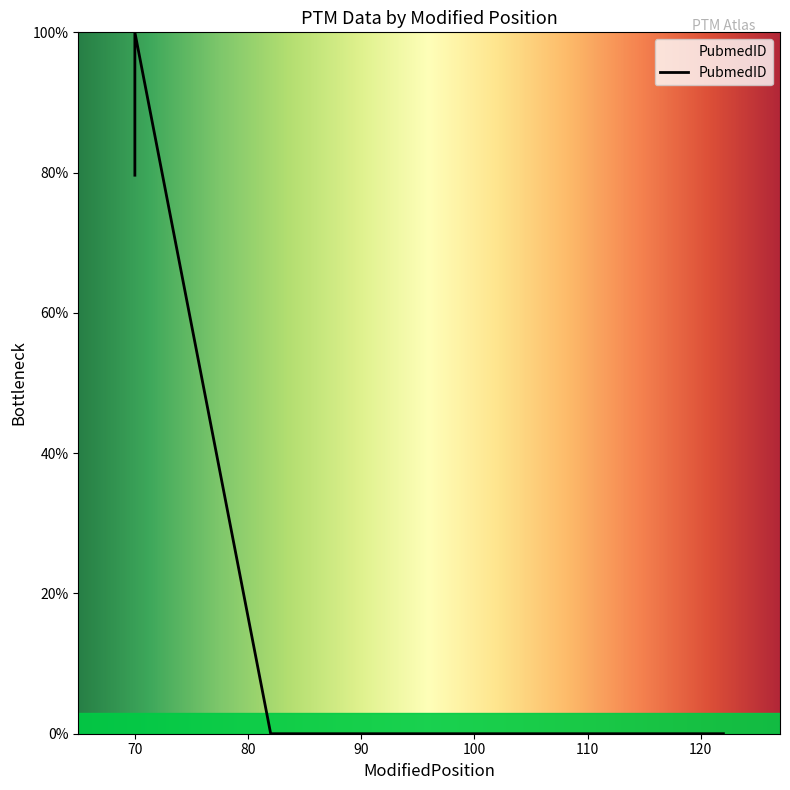

Which label corresponds to the largest value in the chart?

70